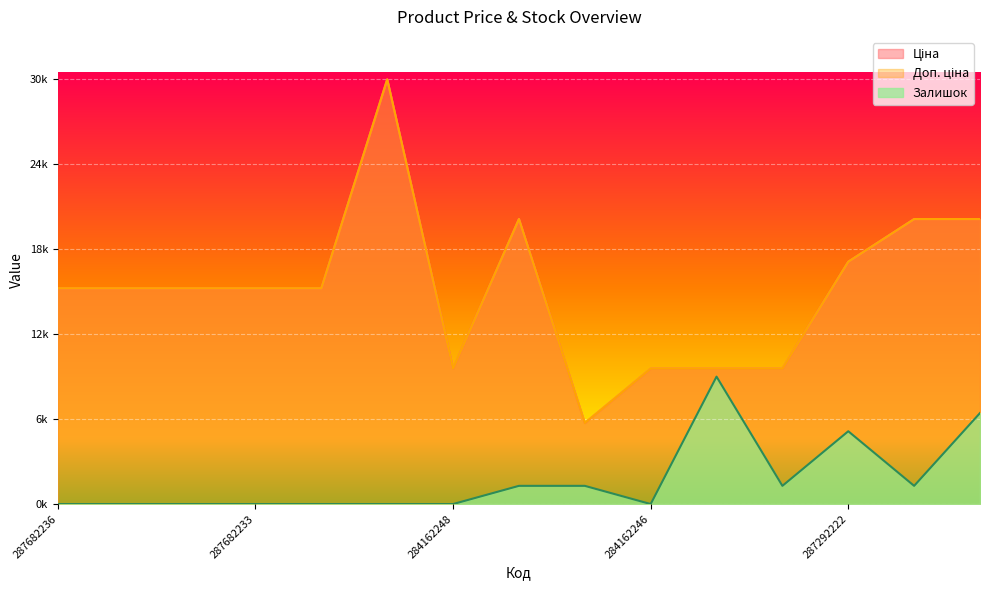

At which label does Ціна reach its peak?

287702232